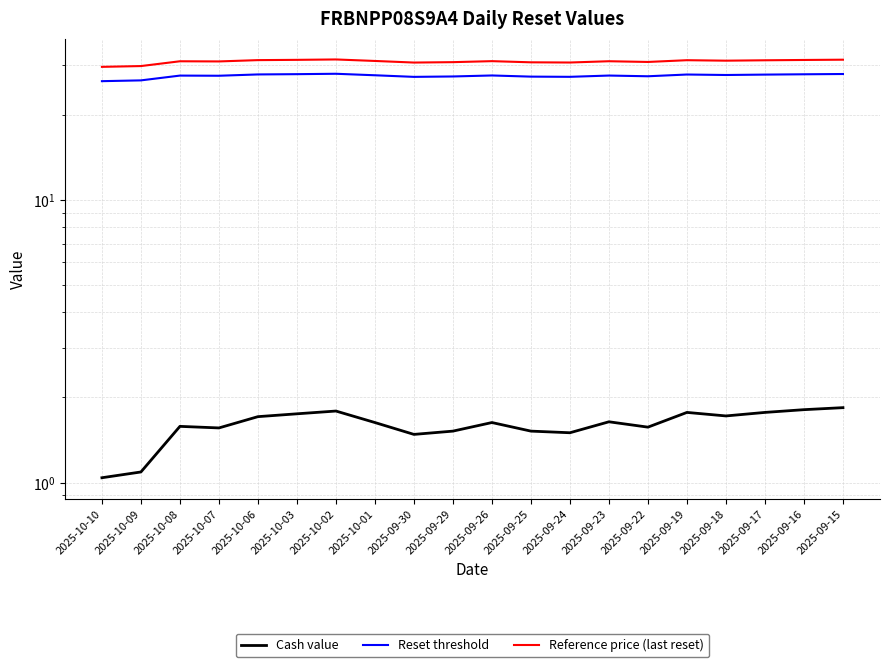

Rank the series by their maximum value, from lowest to highest.

Cash value, Reset threshold, Reference price (last reset)